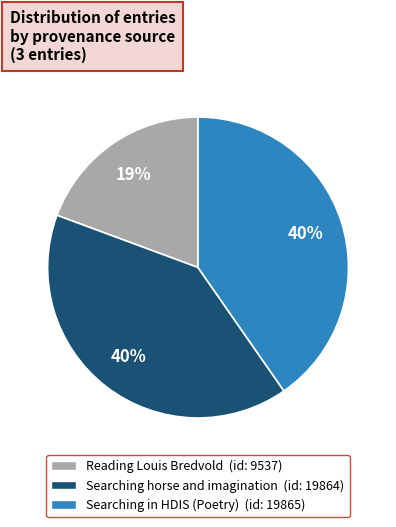

Which slice is the smallest?

Reading Louis Bredvold